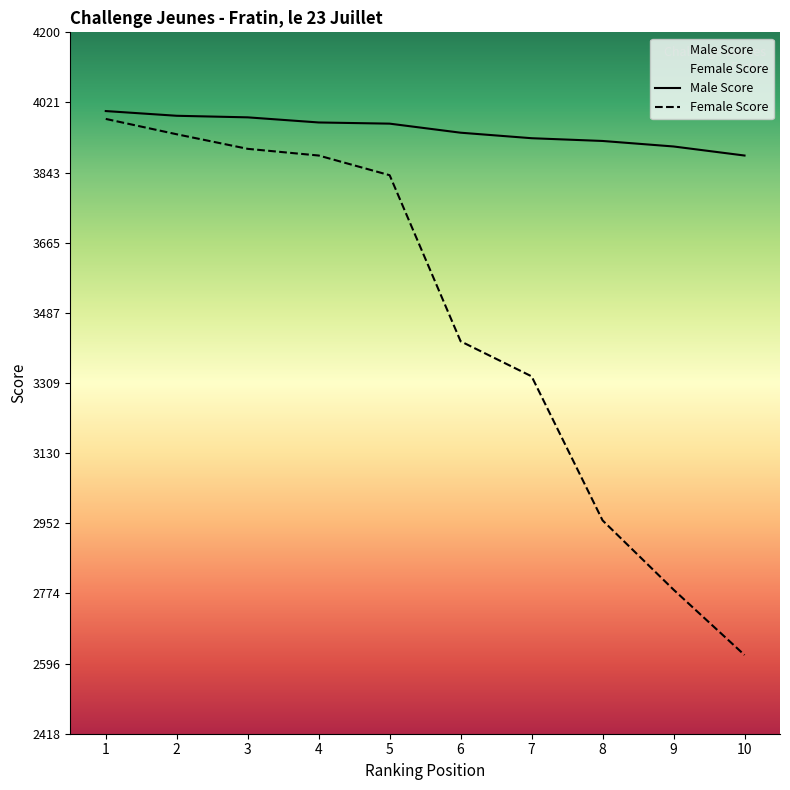

Between 1 and 7, which series saw the biggest shift?

Female Score